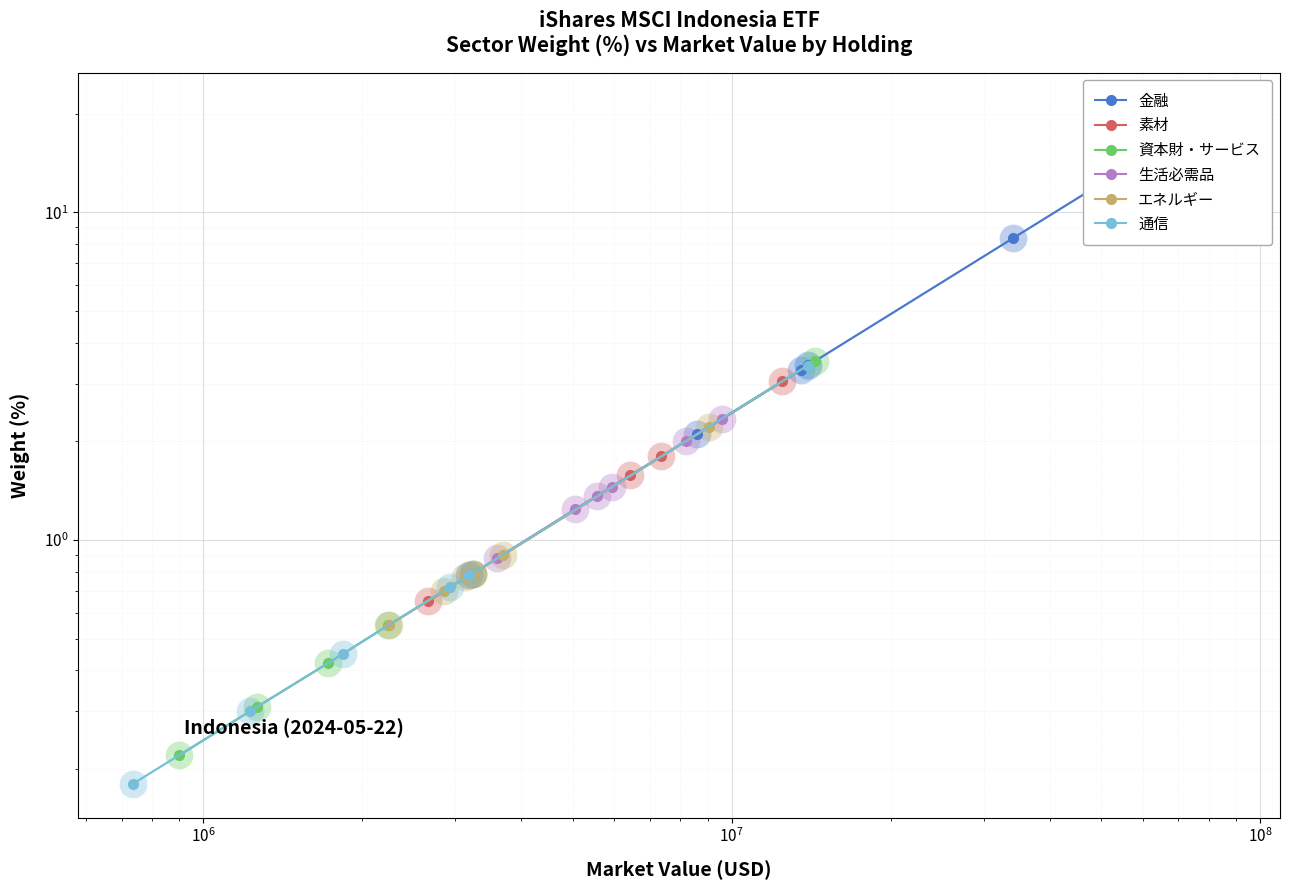

At how many categories does at least one series exceed 6?

3